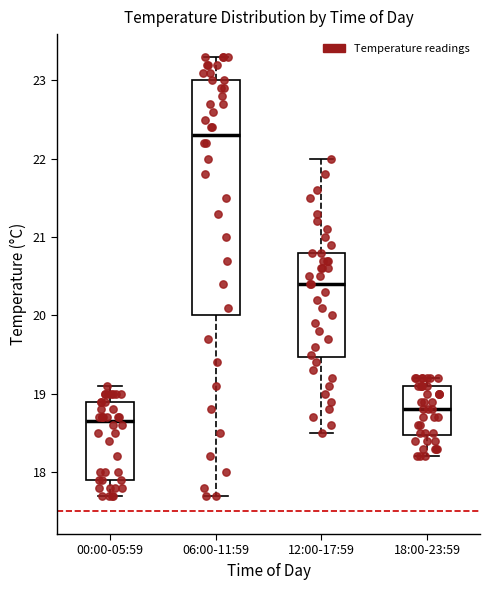

Reading left to right, read every box against the y-axis: the position of its median line, the range the box covers, and the ends of its whiskers. The values are not printed on the chart, so give them approximately, as read against the axis.

00:00-05:59: median 18.7, box 17.9 to 18.9, whiskers 17.7 to 19.1
06:00-11:59: median 22.3, box 20.0 to 23.0, whiskers 17.7 to 23.3
12:00-17:59: median 20.4, box 19.5 to 20.8, whiskers 18.5 to 22.0
18:00-23:59: median 18.8, box 18.5 to 19.1, whiskers 18.2 to 19.2